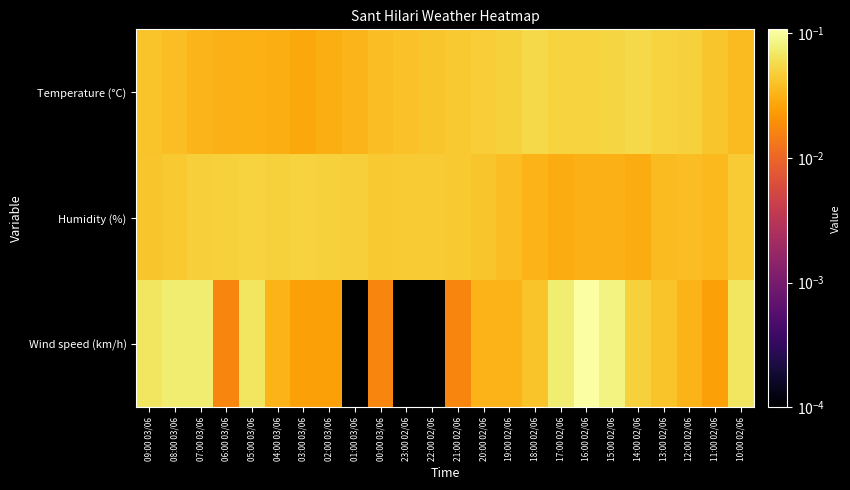

What is the maximum value shown in the chart?

0.1